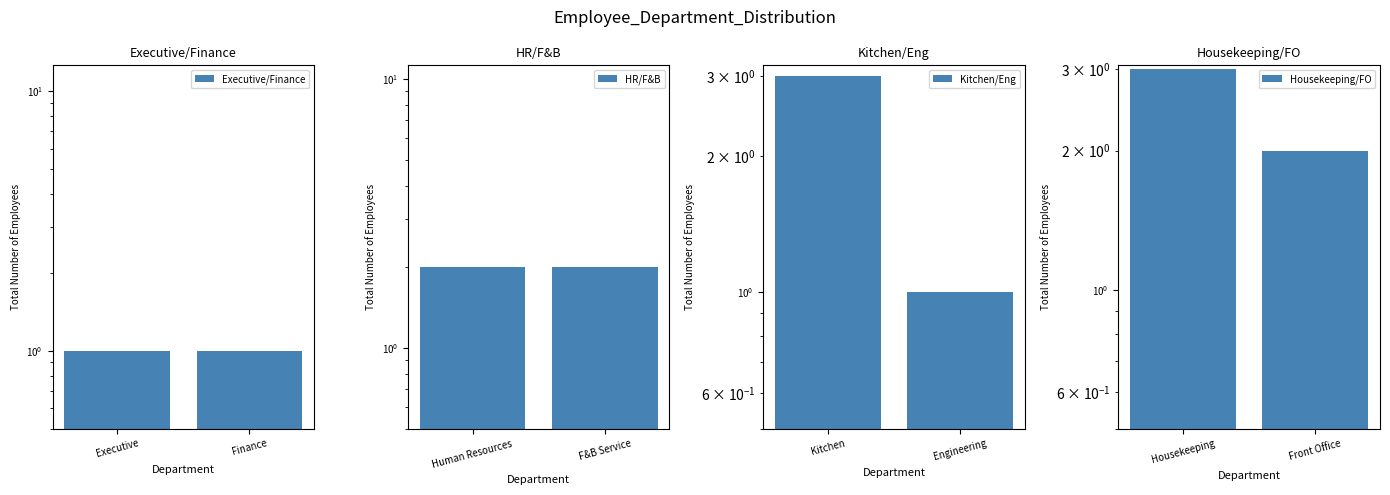

Which label corresponds to the smallest value in the chart?

Executive